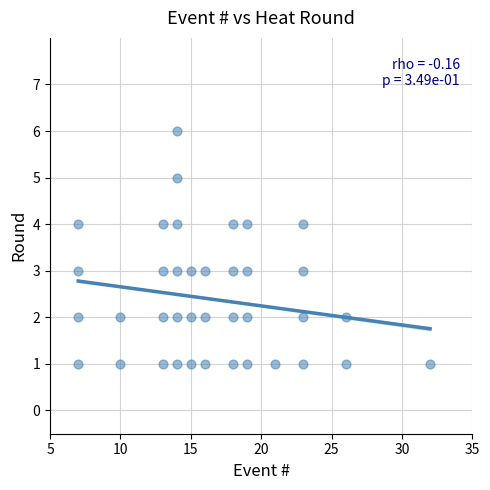

What is the range of Y values (max minus min)?

5